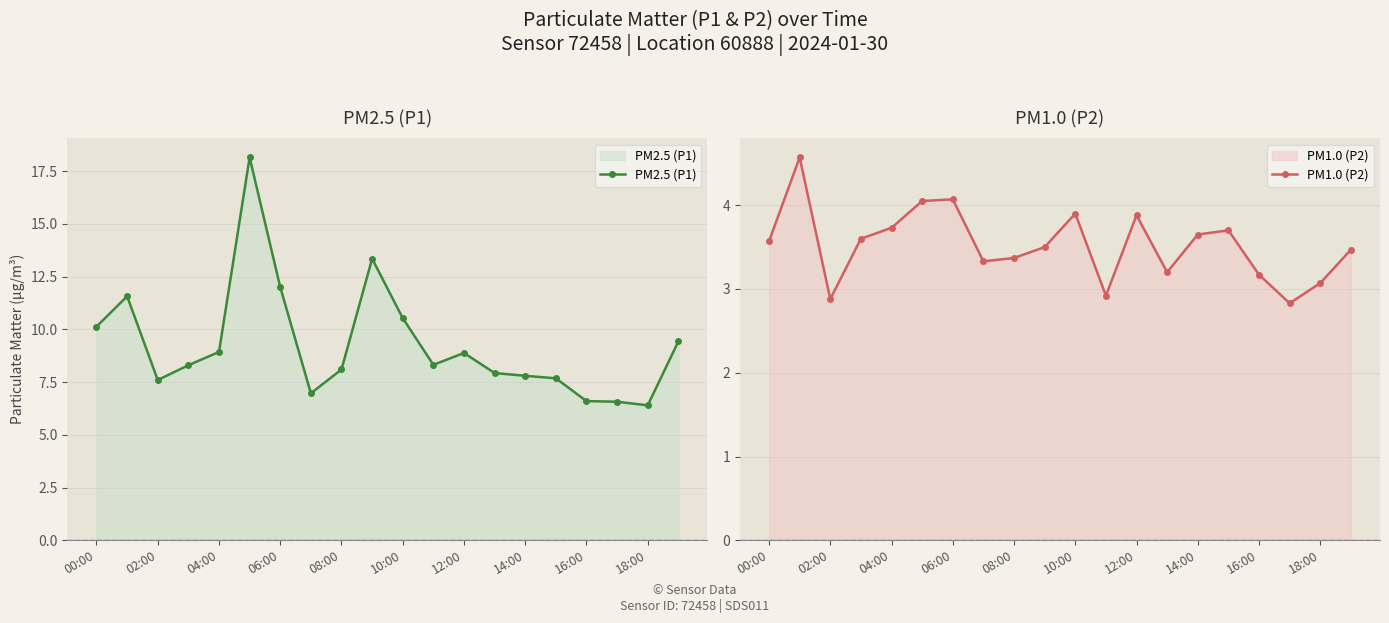

True or false: PM1.0 (P2) has a value of 2.6 at 12:00.

False